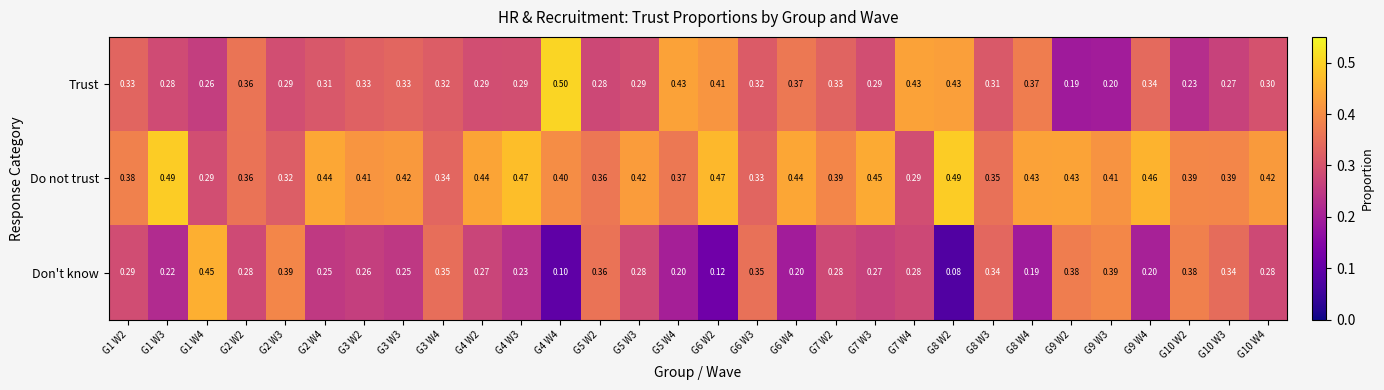

How many series are shown in this chart?

3